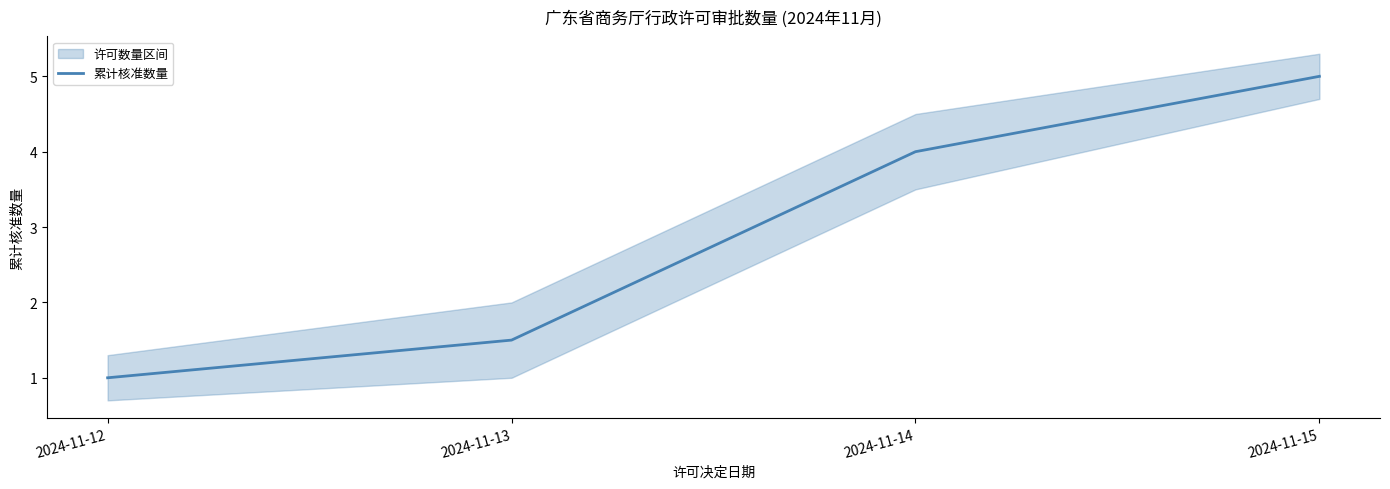

What is the difference between the values at 2024-11-13 and 2024-11-12?

0.5